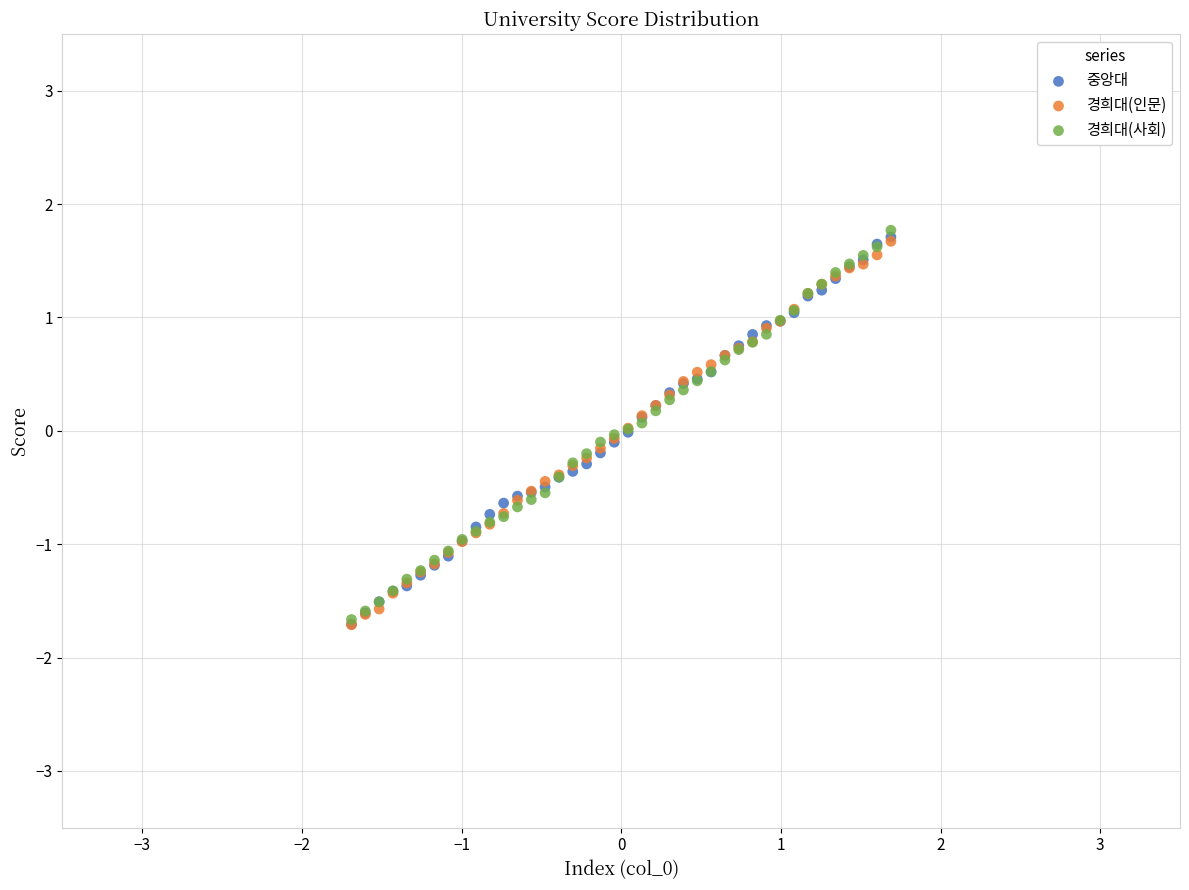

Which series contains the highest Y value?

경희대(사회)